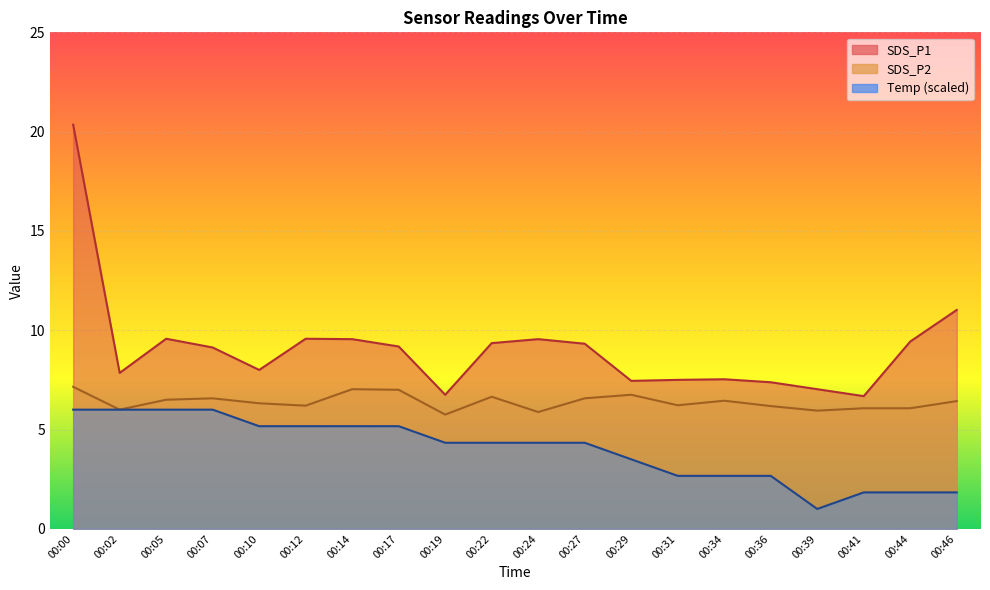

Is it true that SDS_P2 equals 1.6 at 00:10?

False